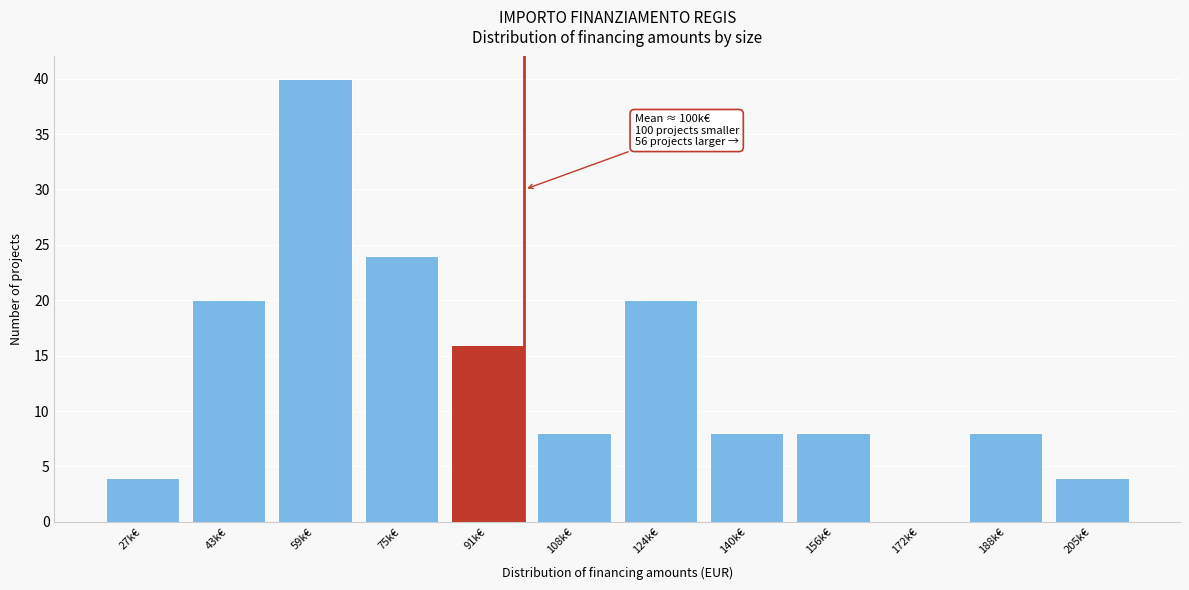

Reading right to left, list all the values displayed in this chart.

205k€=4	188k€=8	172k€=0	156k€=8	140k€=8	124k€=20	108k€=8	91k€=16	75k€=24	59k€=40	43k€=20	27k€=4